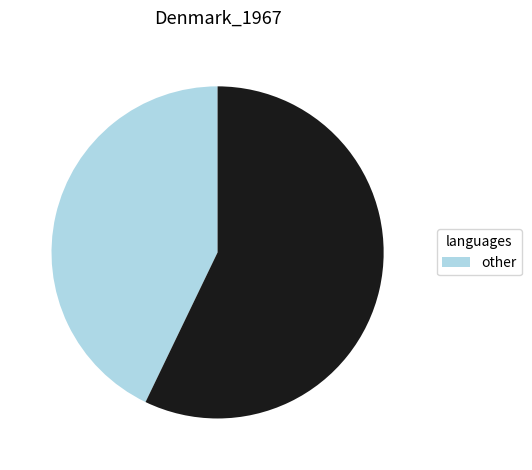

Is there any slice that represents more than half of the pie?

Yes